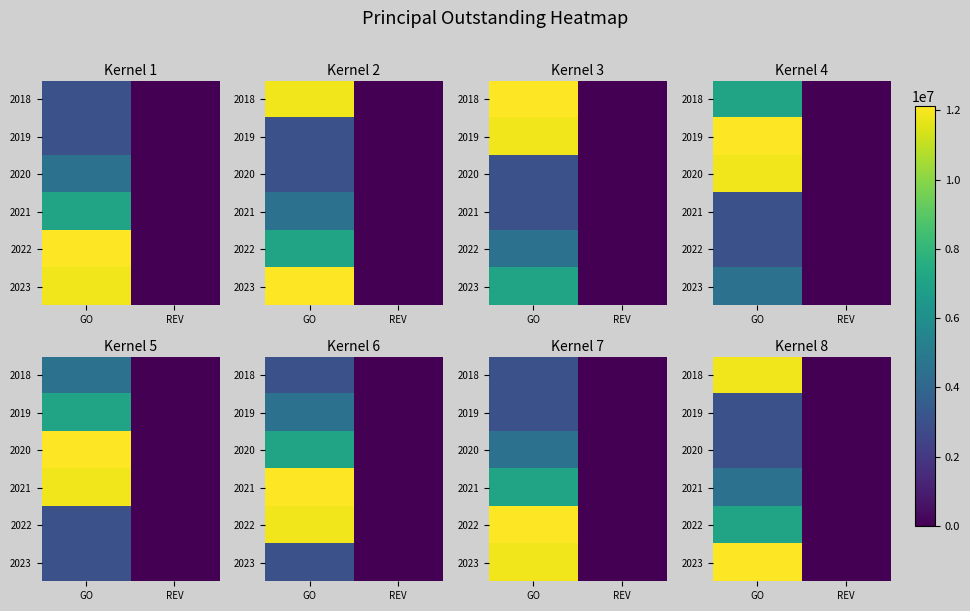

Rank the series by their maximum value, from lowest to highest.

2019, 2020, 2021, 2022, 2018, 2023